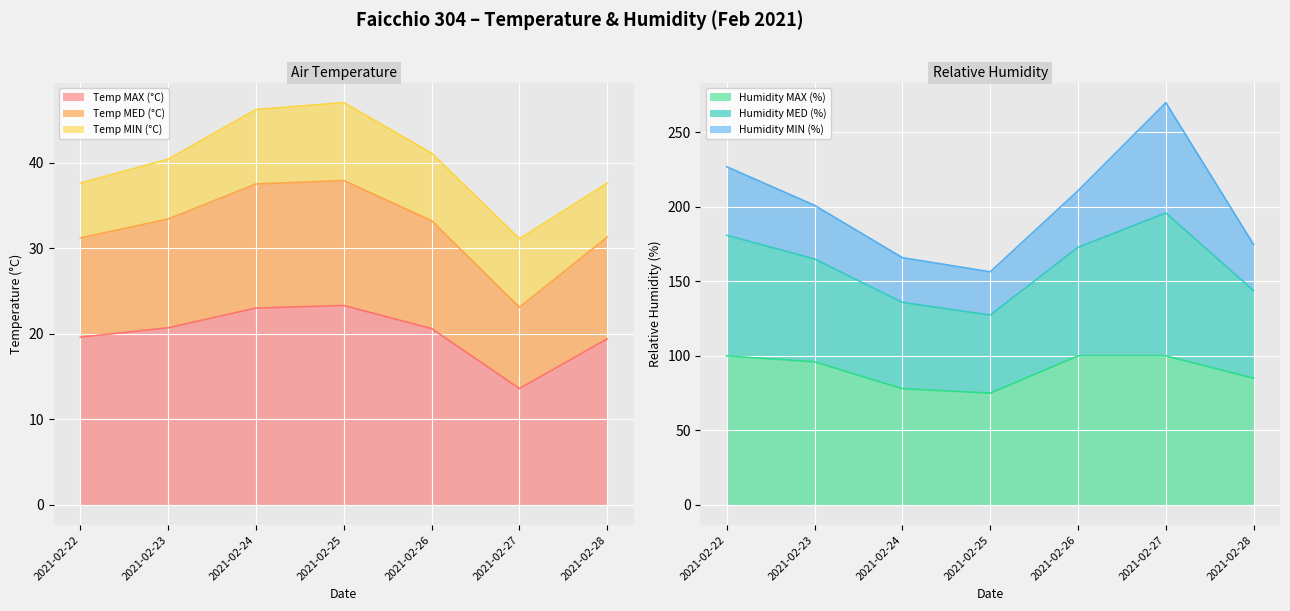

What is the greatest value displayed?

269.9